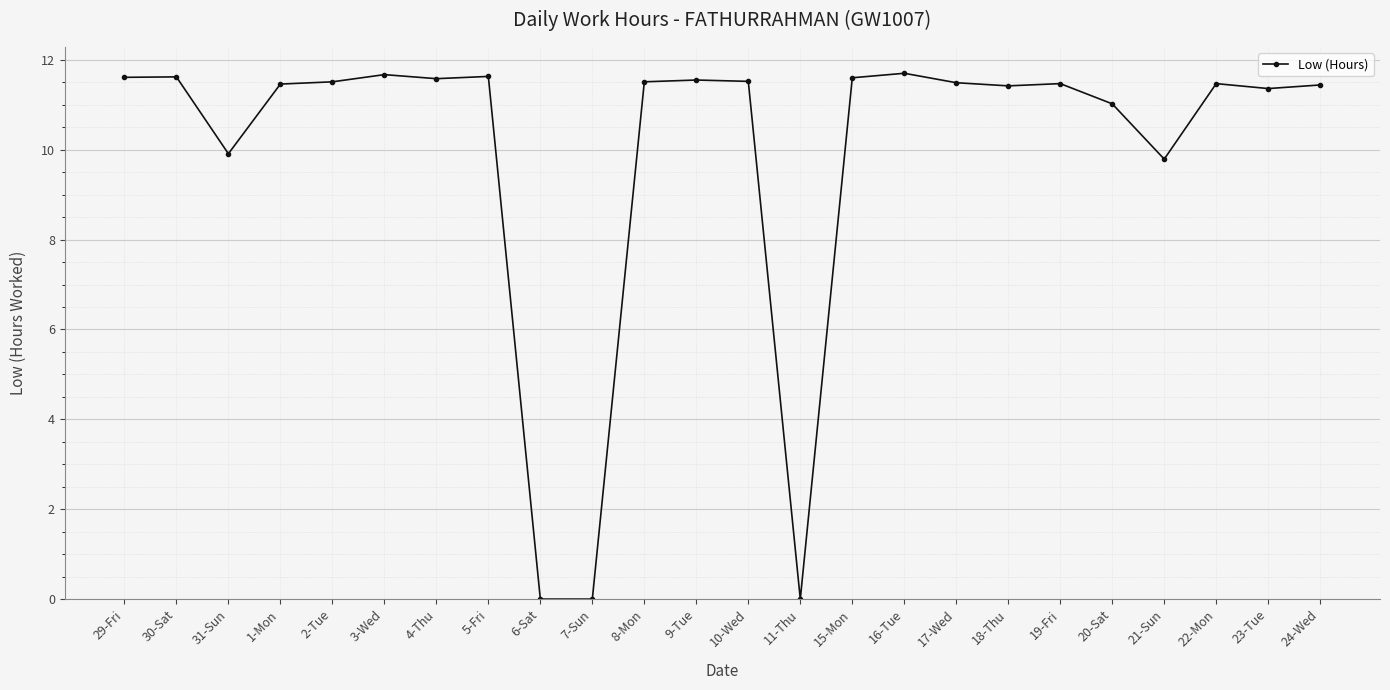

What is the change in value from 6-Sat to 16-Tue?

+11.7